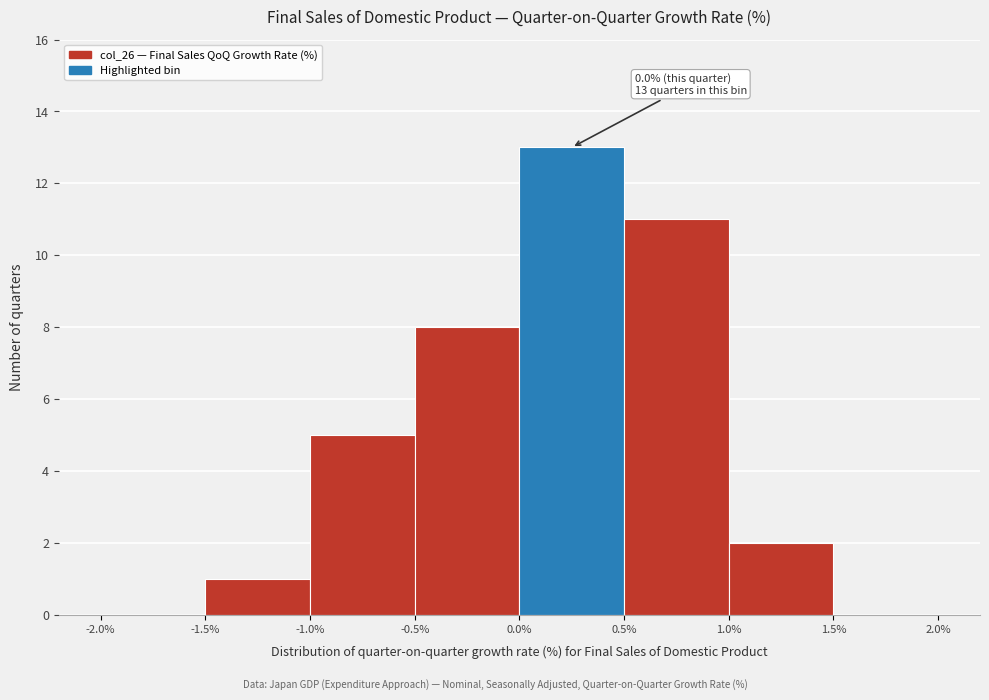

Over which range of the x-axis is the bar tallest?

0.0% to 0.5%